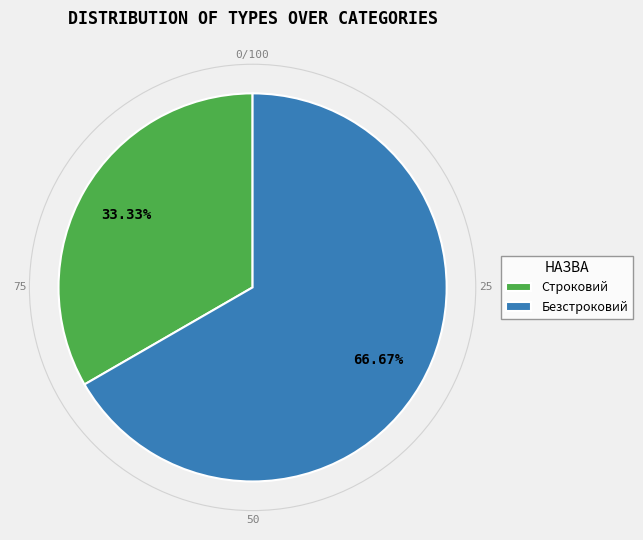

What is the ratio of the value at Безстроковий to the value at Строковий?

2.0